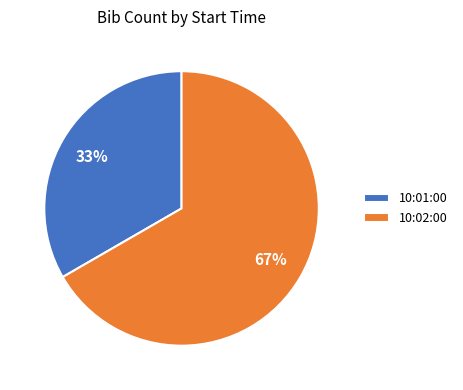

Which slice is the smallest?

10:01:00